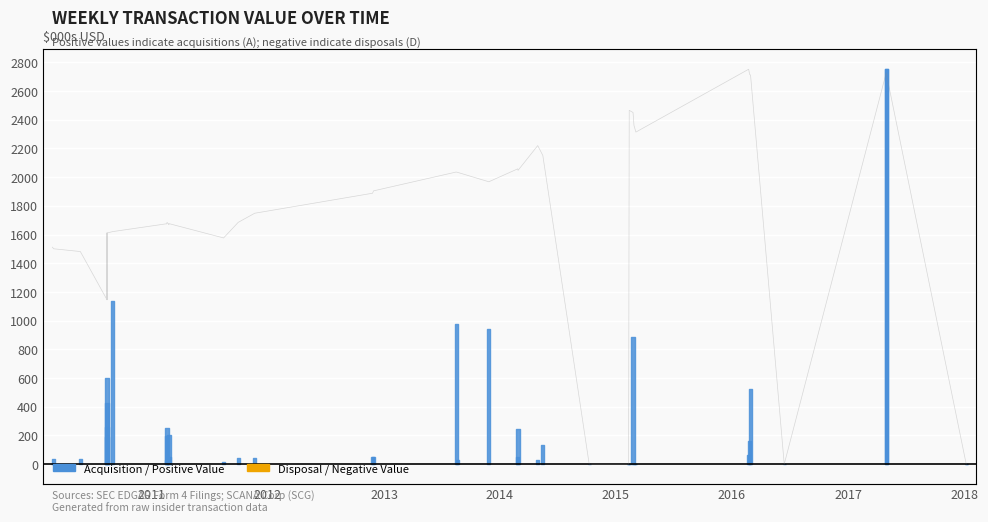

The value at 36 is 33.2. True or false?

False